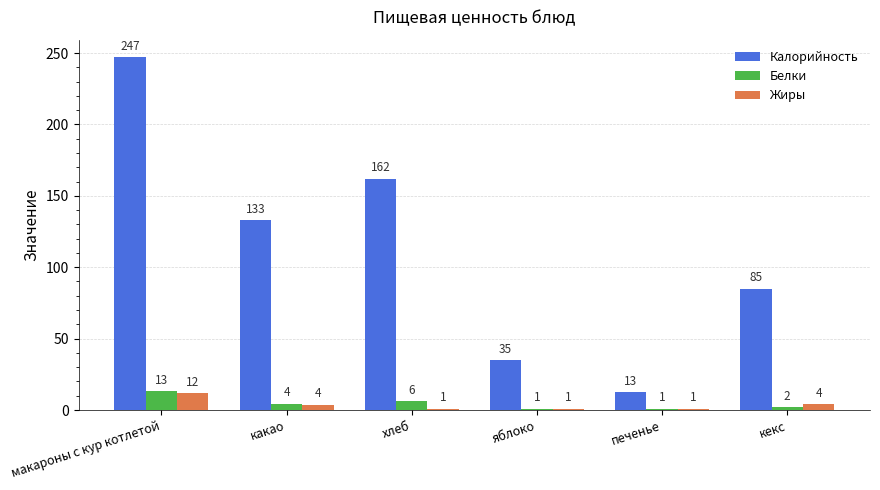

Read the Калорийность value at печенье.

12.5